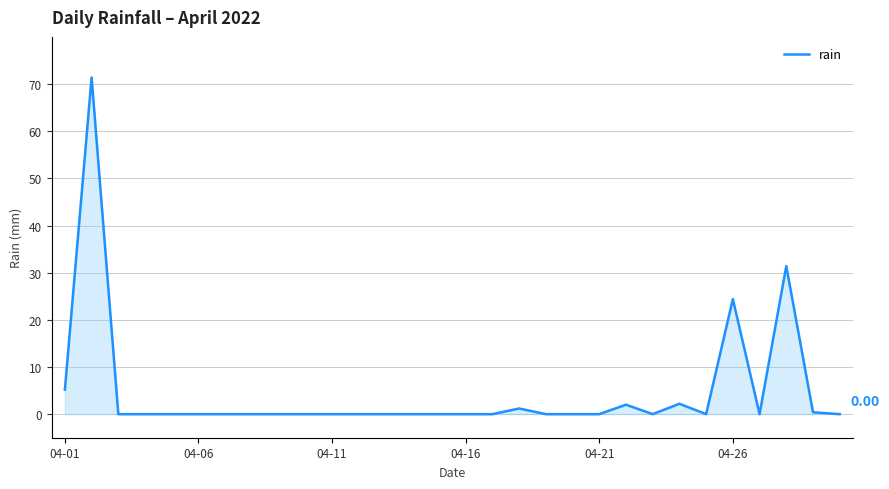

What is the difference between the maximum and minimum values?

71.4